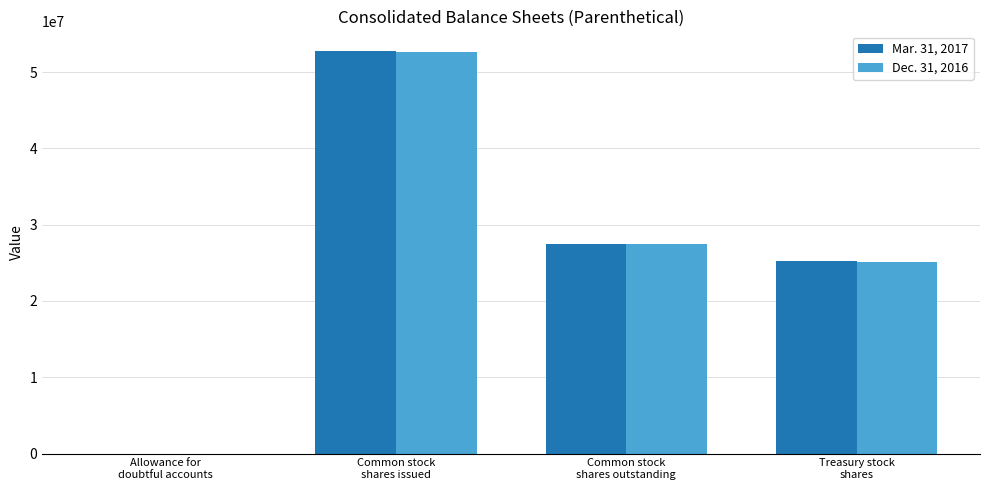

What is the maximum value shown in the chart?

52696641